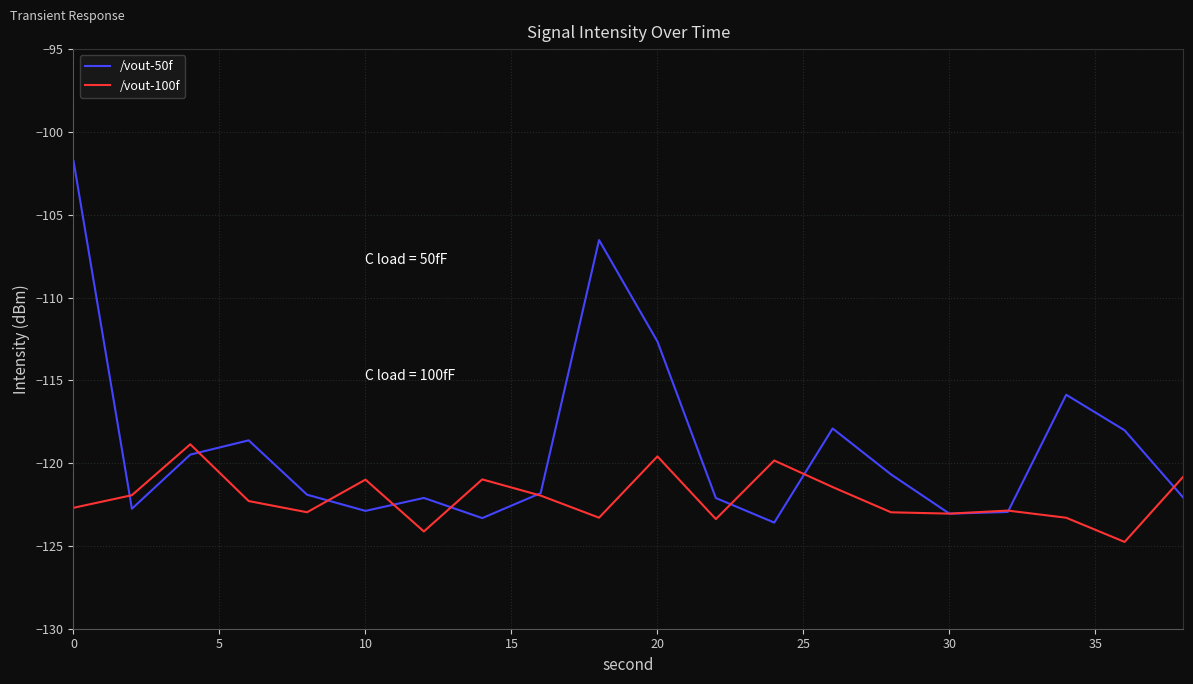

Count the number of categories in the chart.

20